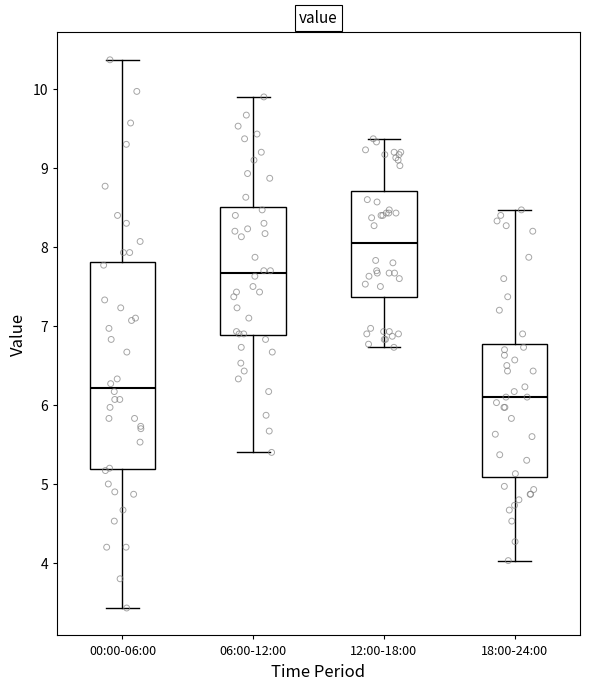

Where does the lower whisker of the box for 00:00-06:00 end on the y-axis? The values are not printed on the chart, so give them approximately, as read against the axis.

3.4